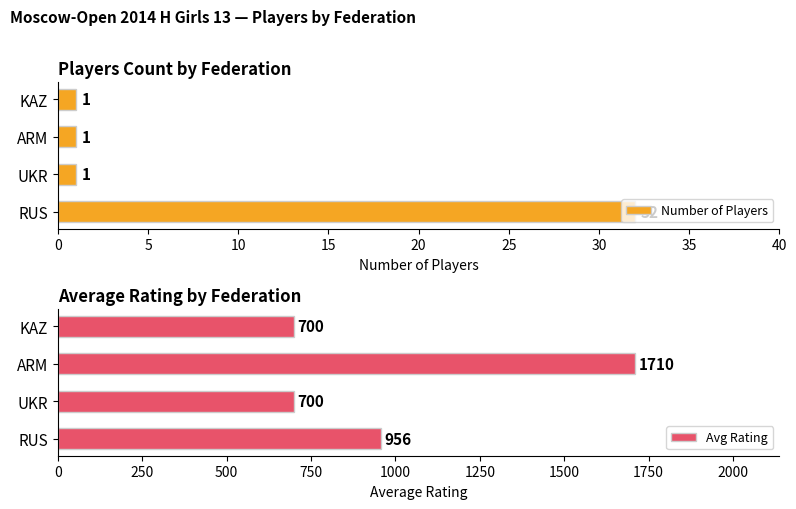

What is the difference between the maximum and minimum values in the Number of Players series?

31